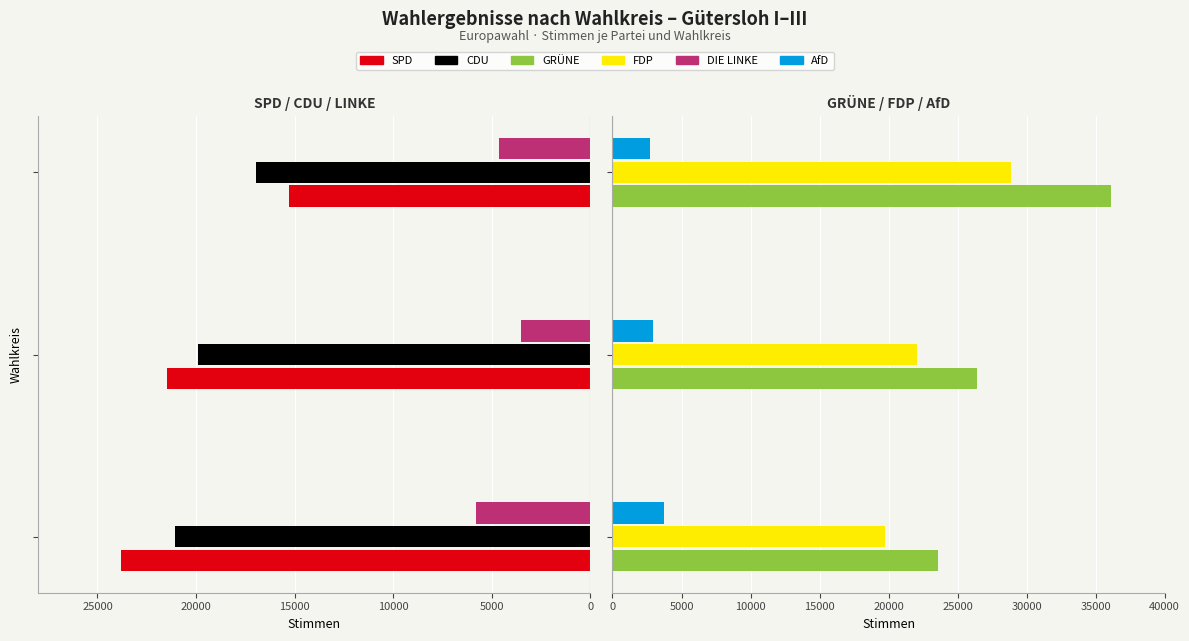

Between 5000 and 10000, which is larger?

5000